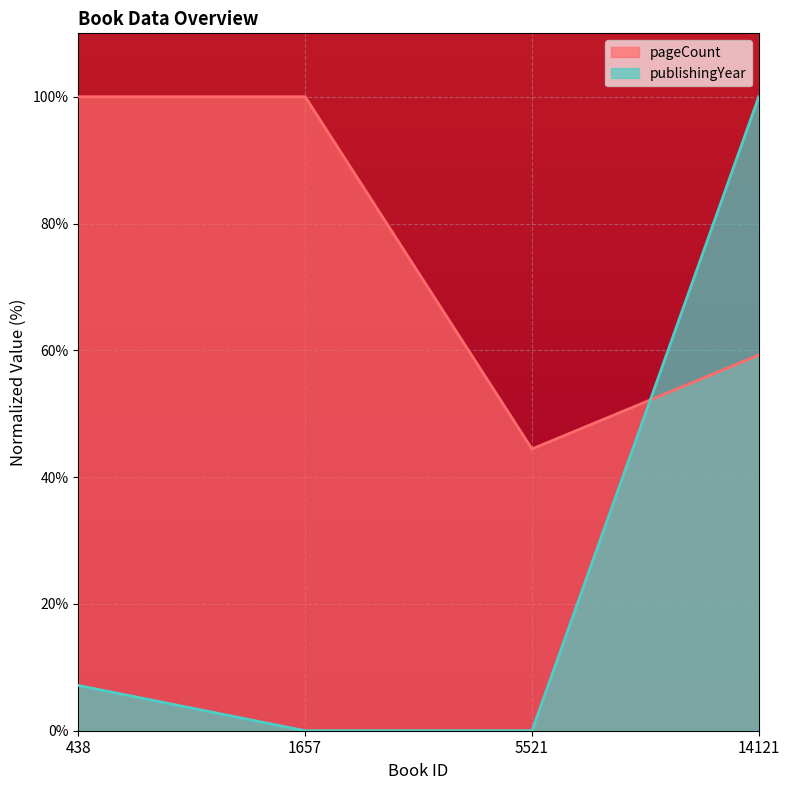

Where is publishingYear nearest to the value 50?

438